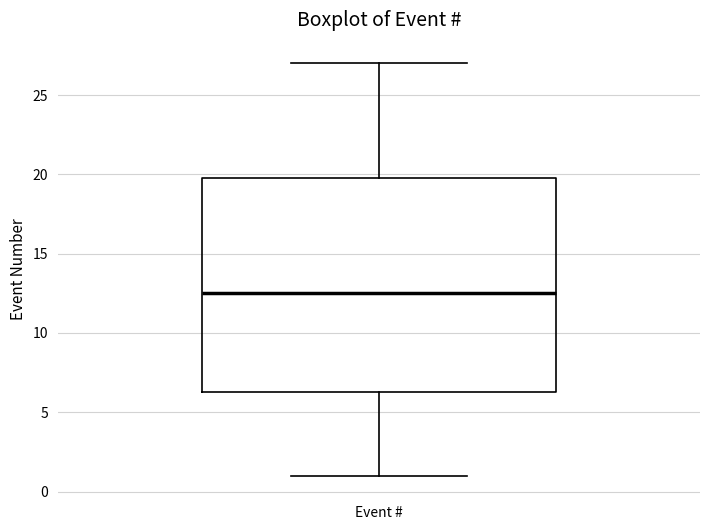

Where is the lower edge of the box for Event # on the y-axis? The values are not printed on the chart, so give them approximately, as read against the axis.

6.5